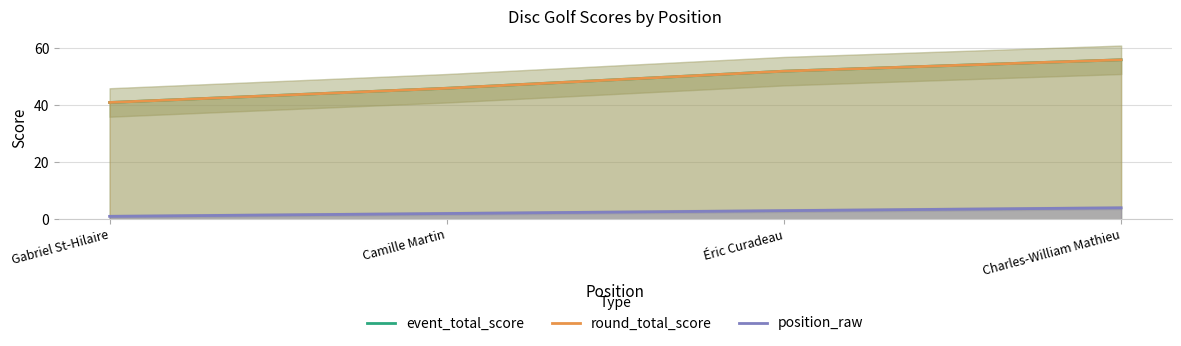

True or false: event_total_score has more than 2 interior local peaks.

False